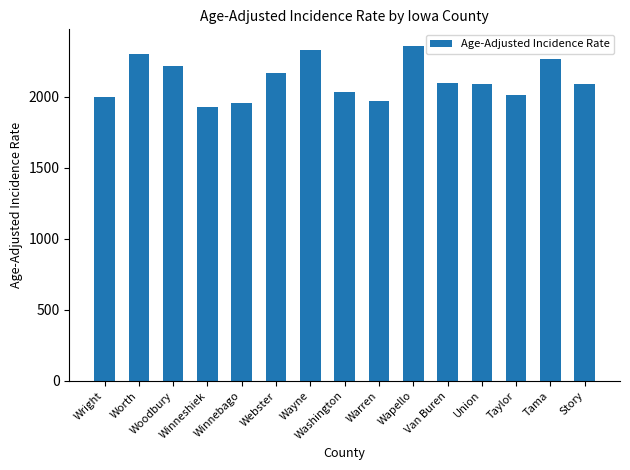

What is the value of the 3rd bar from the left?

2215.6